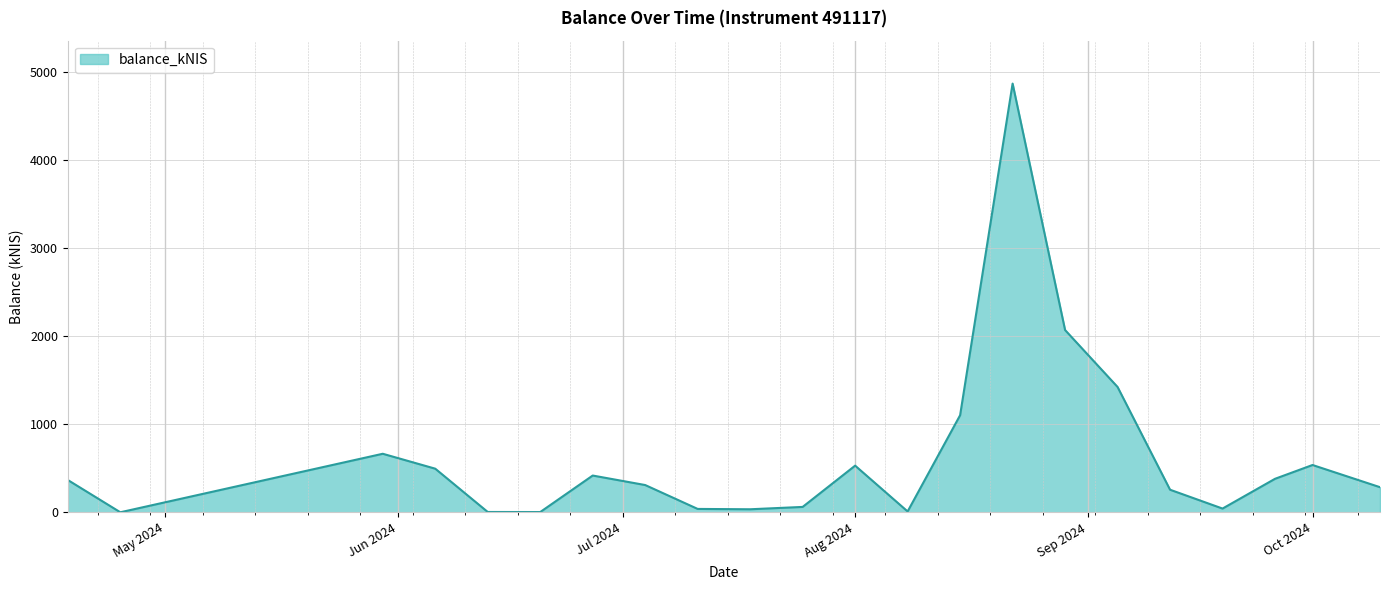

What is the greatest value displayed?

4873.9